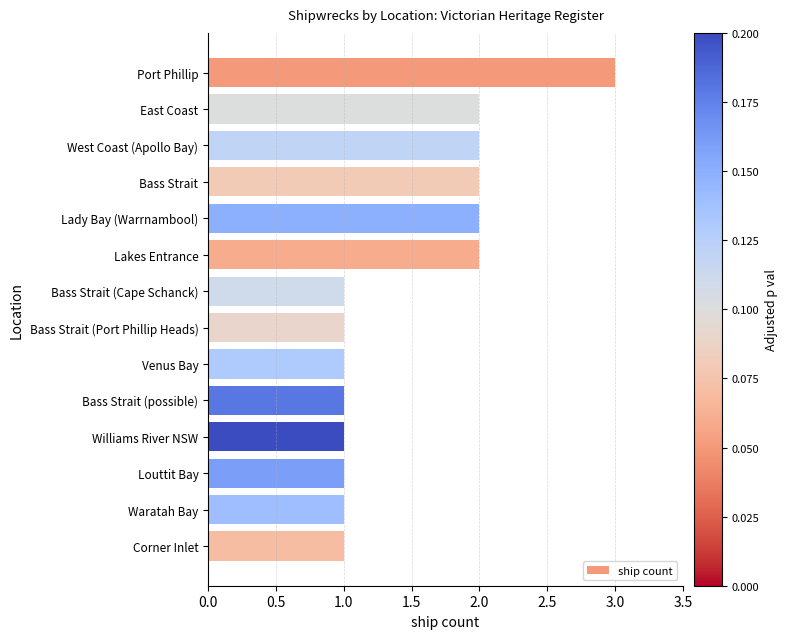

What is the label of the 6th bar from the top?

Lakes Entrance